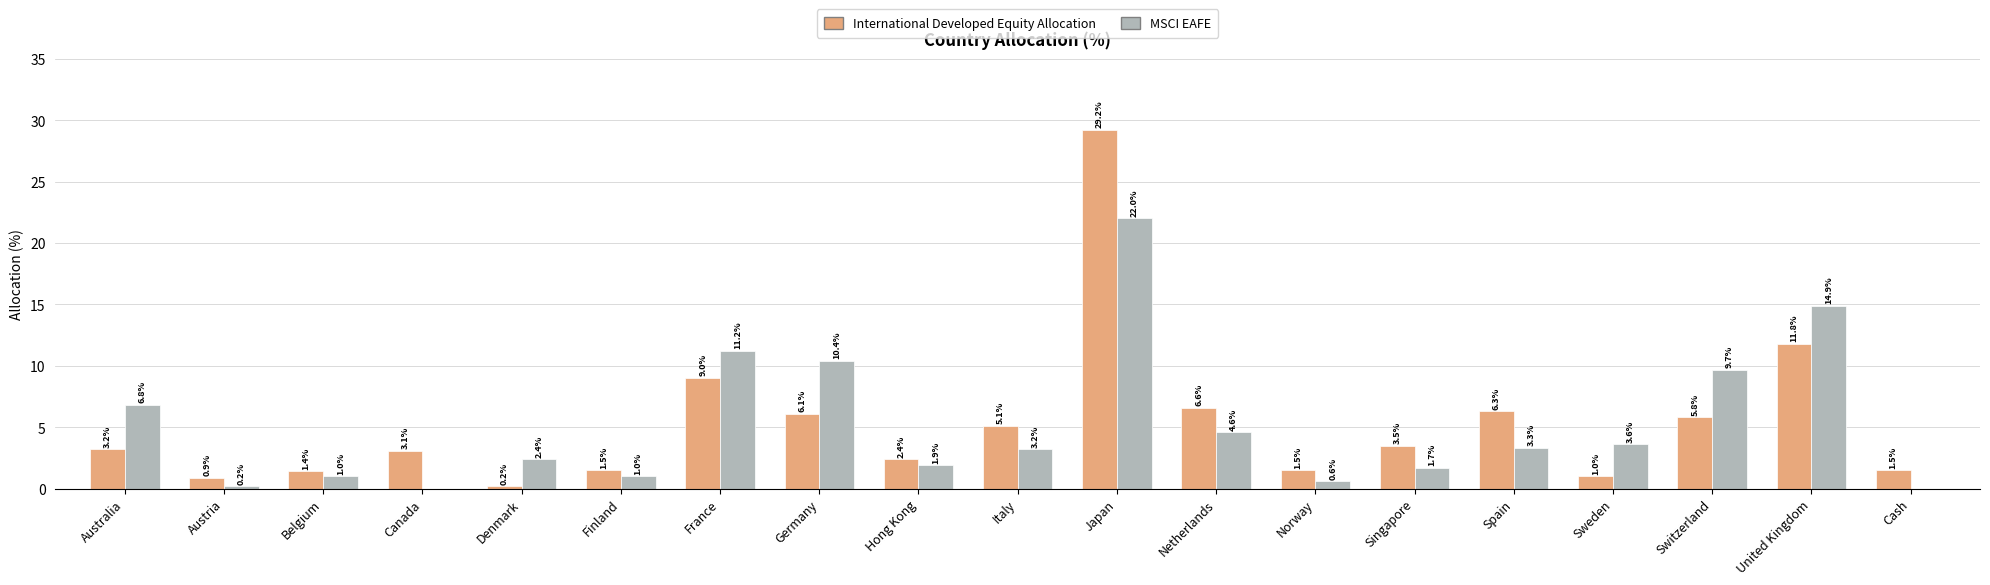

How many groups of bars are there?

19